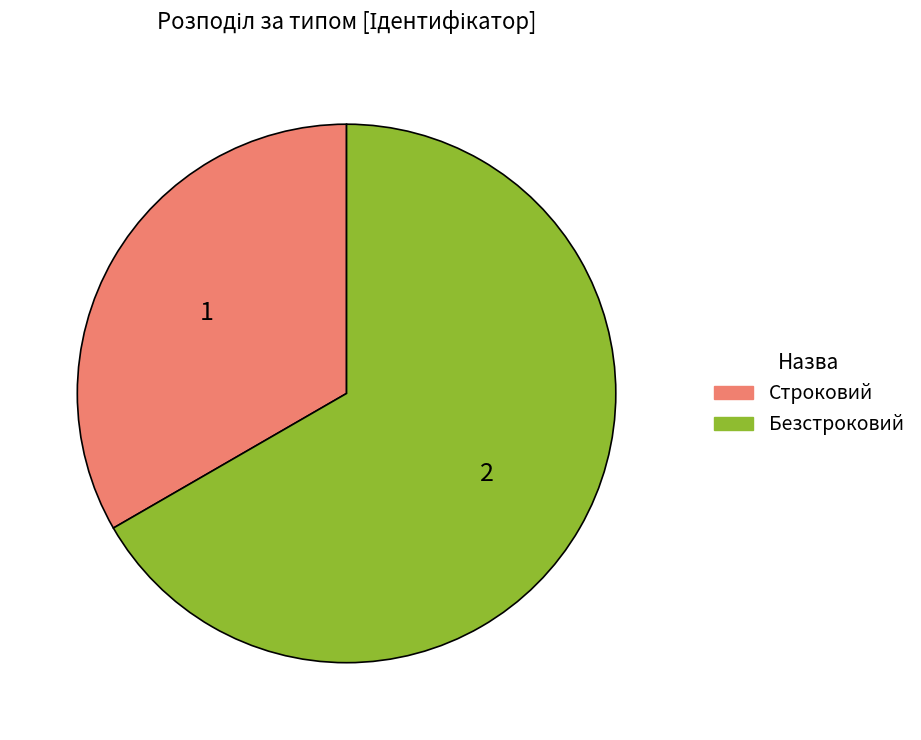

Count the number of slices in the pie.

2